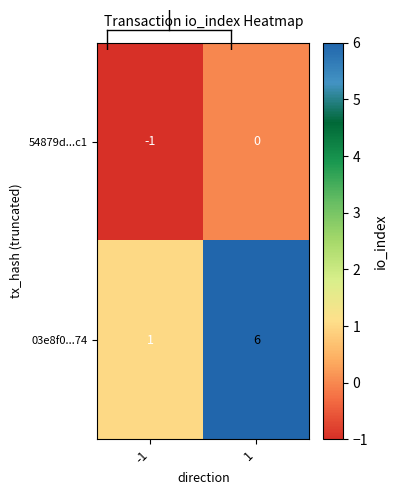

True or false: 03e8f0...74 has a value of 6 at 1.

True